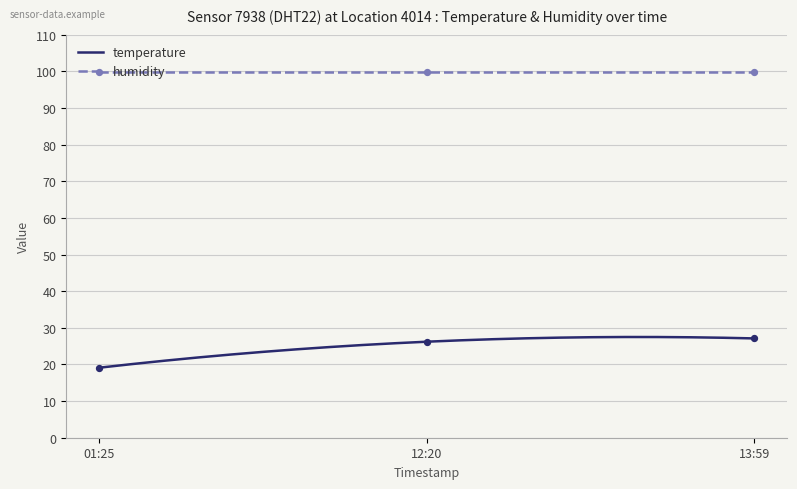

True or false: humidity and temperature intersect in this chart.

False